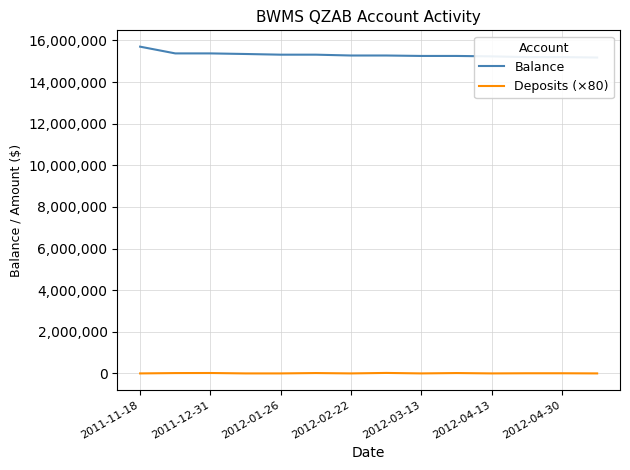

True or false: Deposits (×80) and Balance intersect in this chart.

False